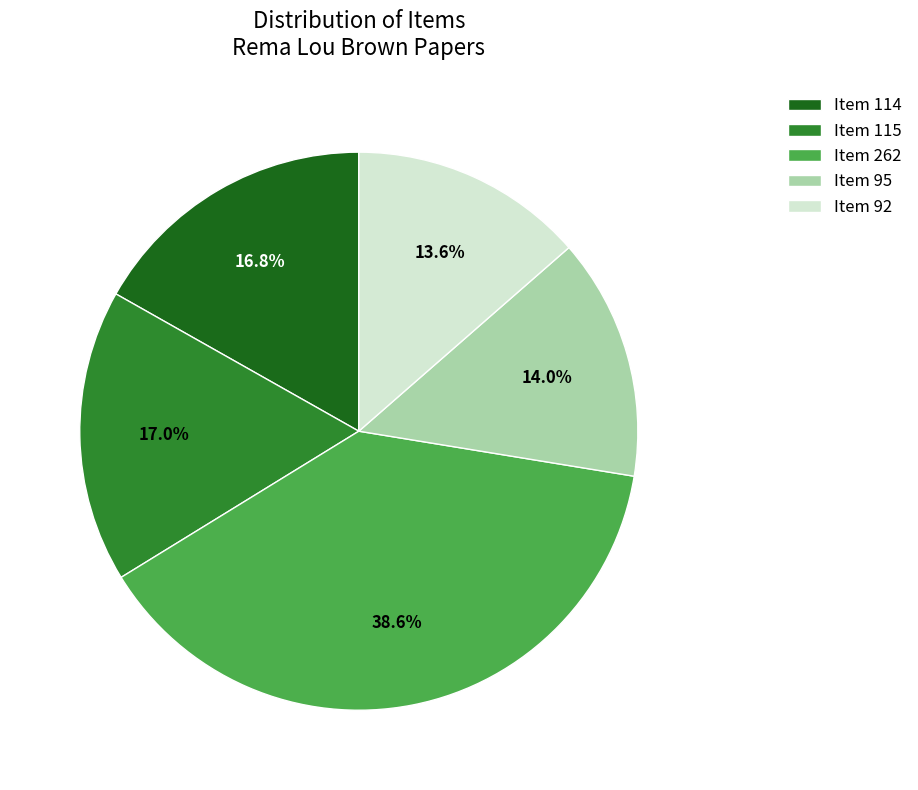

How much of the chart is everything except Item 115?

83.0%